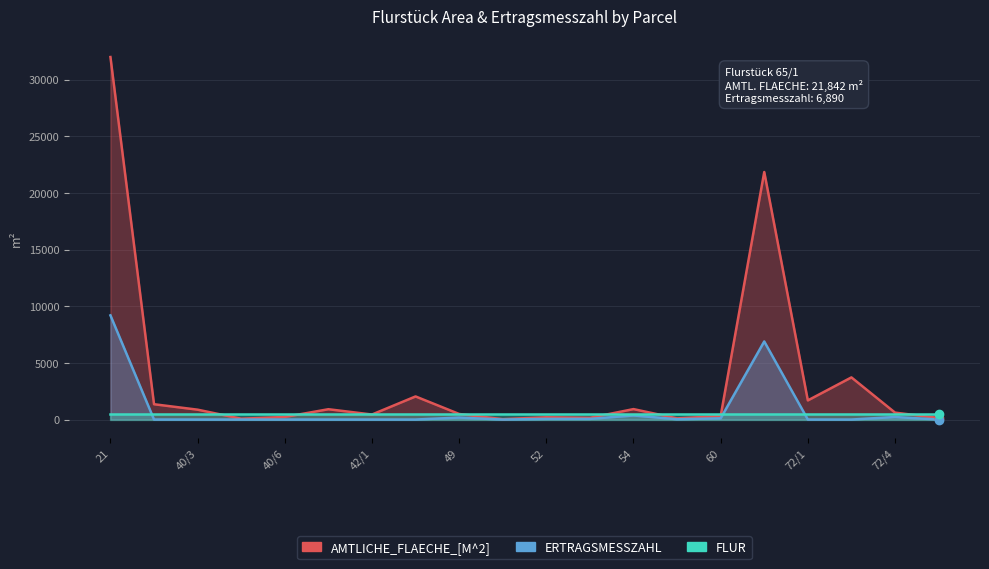

What is the difference between the second highest and minimum values in the ERTRAGSMESSZAHL series?

6890